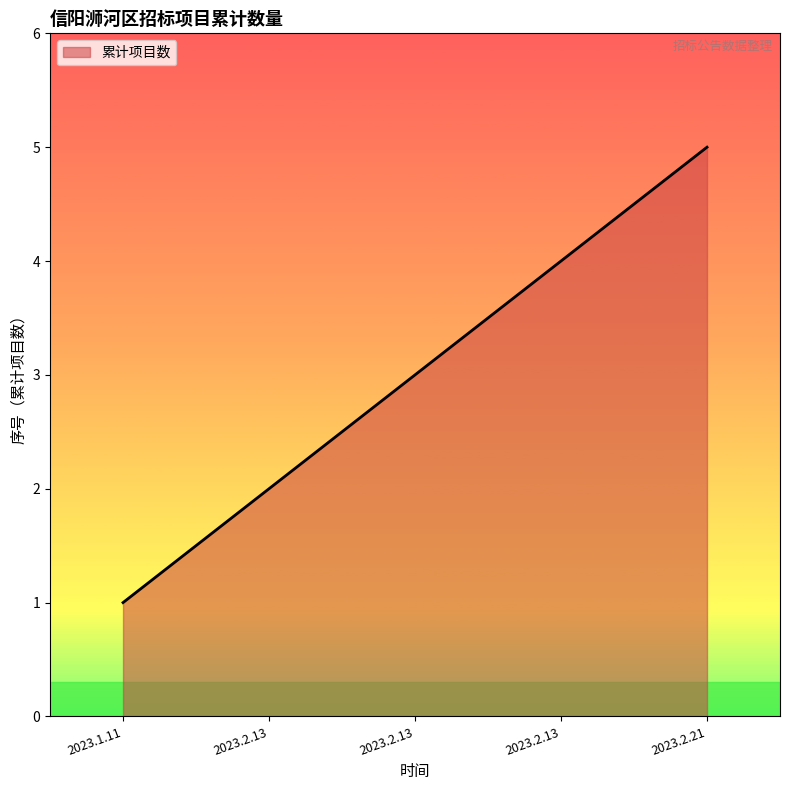

Is this an area chart (filled region under the line)?

Yes